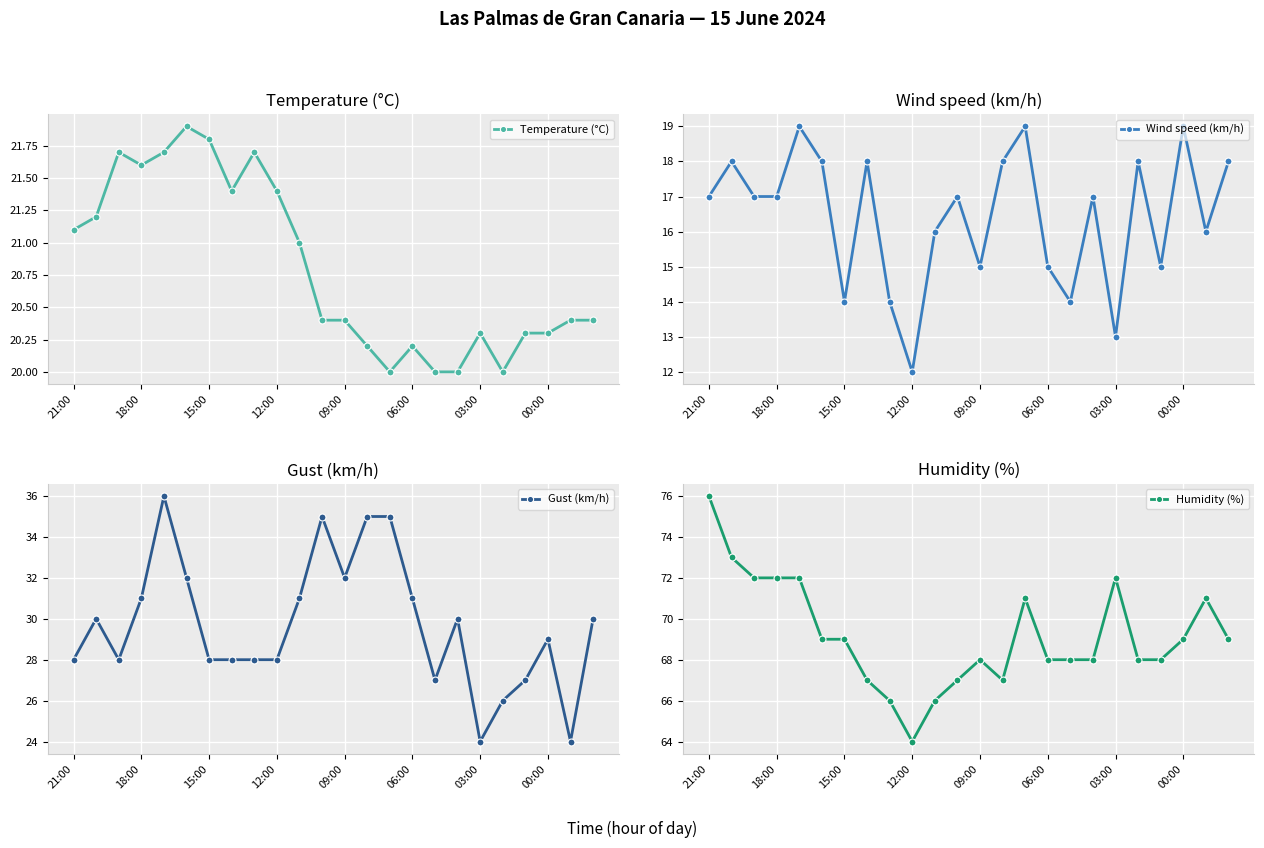

True or false: Wind speed (km/h) has more than 0 interior local peaks.

True